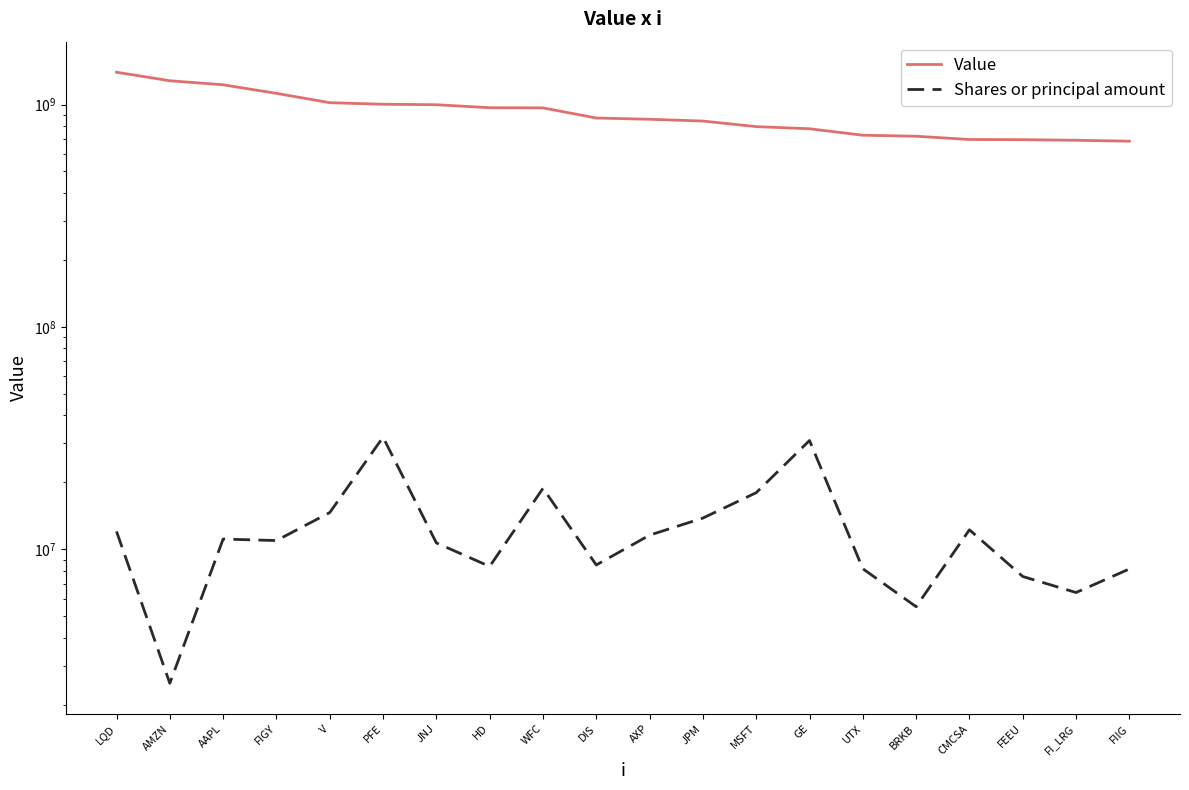

What position from the left is FEEU?

18